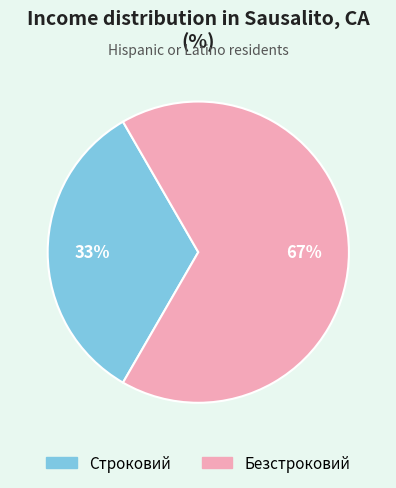

How many segments does this pie chart have?

2